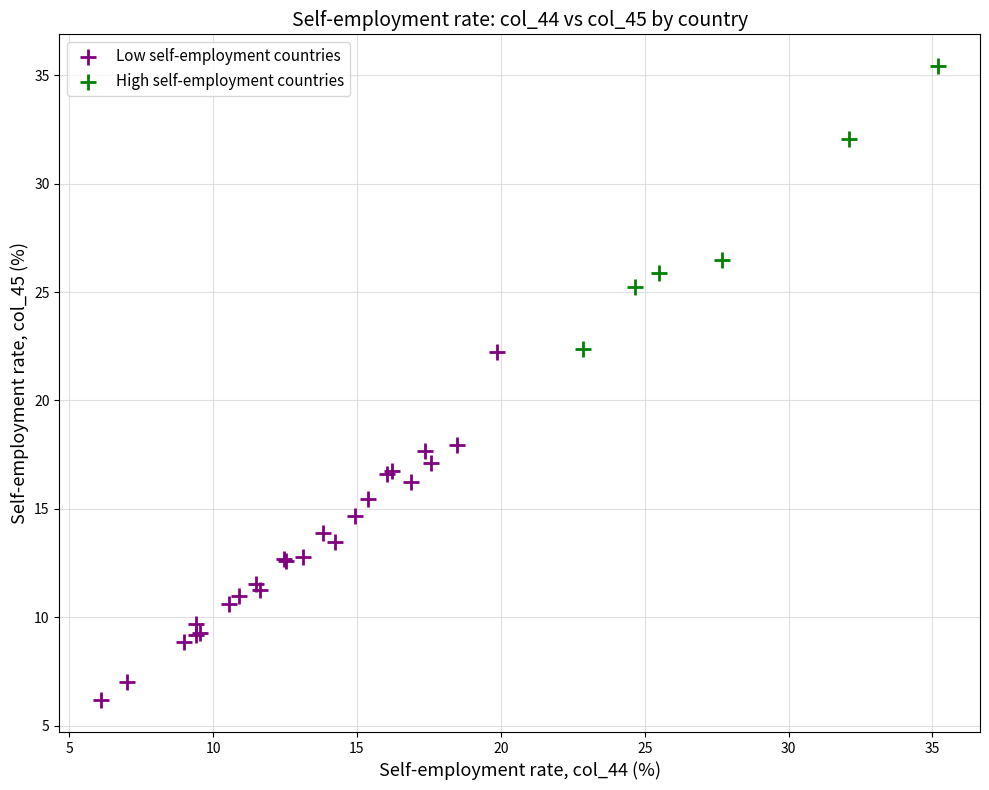

What are all the series names shown in the legend?

Low self-employment countries, High self-employment countries